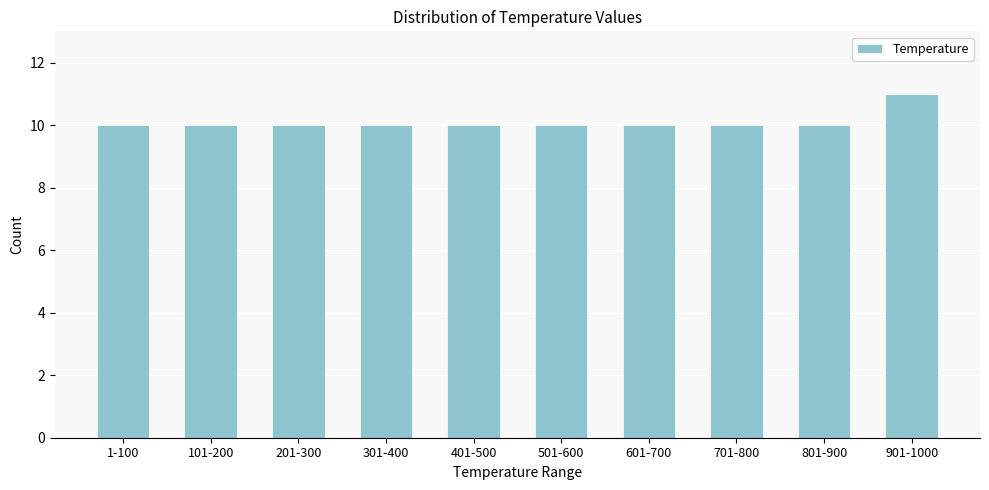

Reading right to left, extract all data points from this chart.

901-1000=11	801-900=10	701-800=10	601-700=10	501-600=10	401-500=10	301-400=10	201-300=10	101-200=10	1-100=10